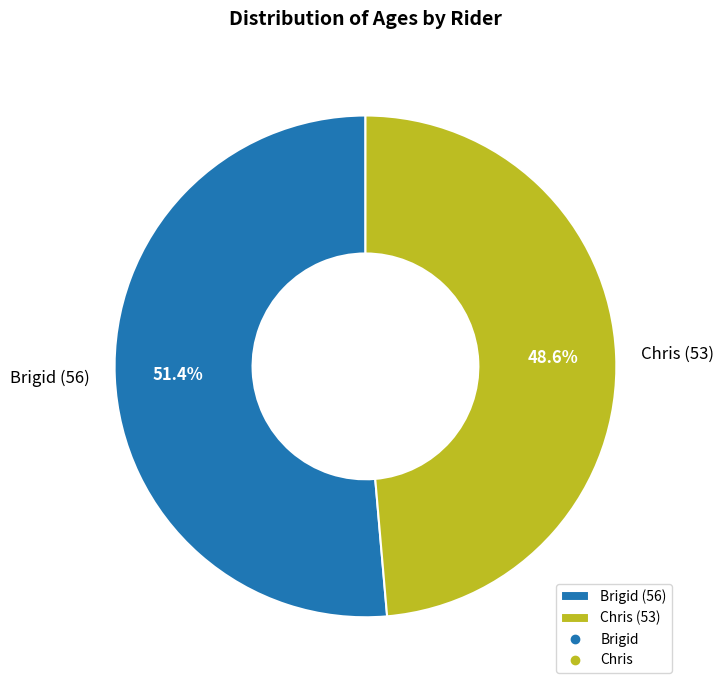

Count the number of slices in the pie.

2